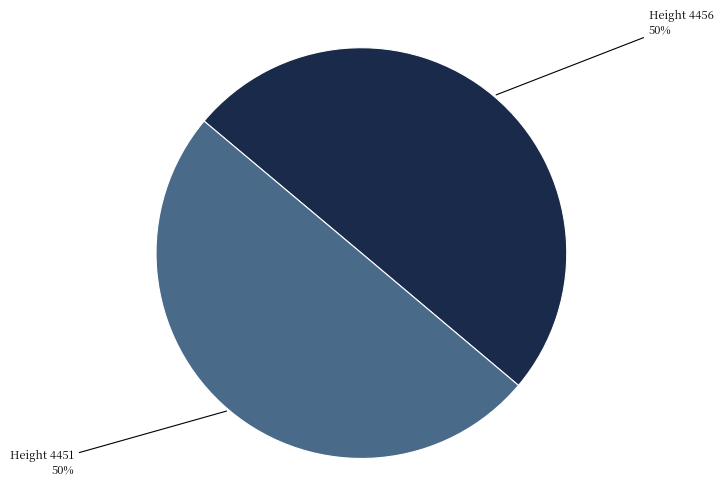

What is the ratio of the value at Height 4451 50% to the value at Height 4456 50%?

1.0